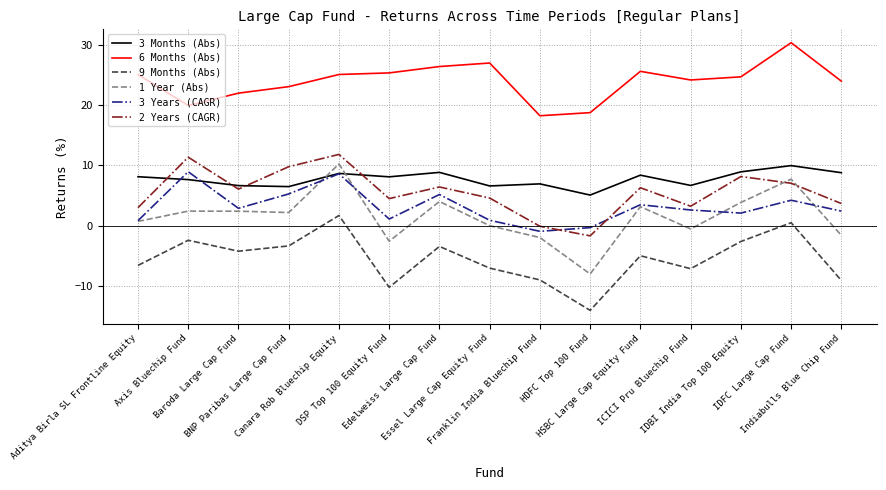

Rank the series at IDFC Large Cap Fund from lowest to highest value.

9 Months (Abs), 3 Years (CAGR), 2 Years (CAGR), 1 Year (Abs), 3 Months (Abs), 6 Months (Abs)